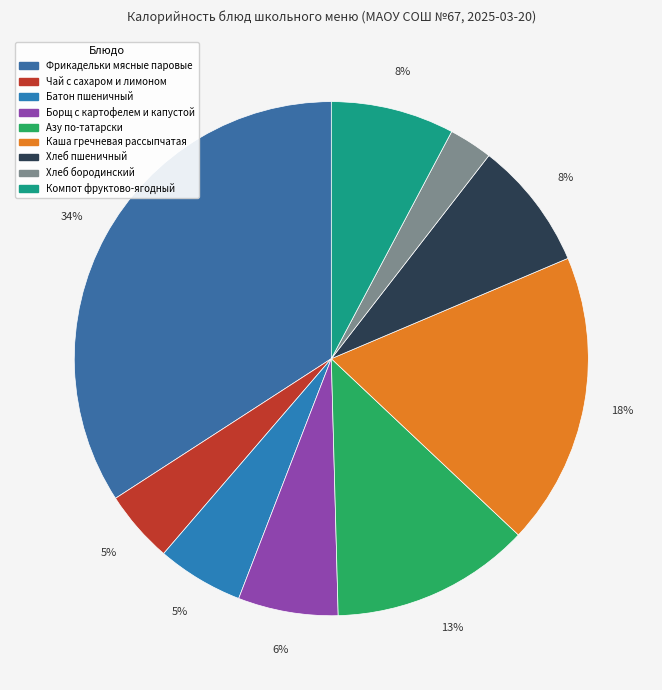

Is it true that Борщ с картофелем и капустой is 20% of the pie?

False